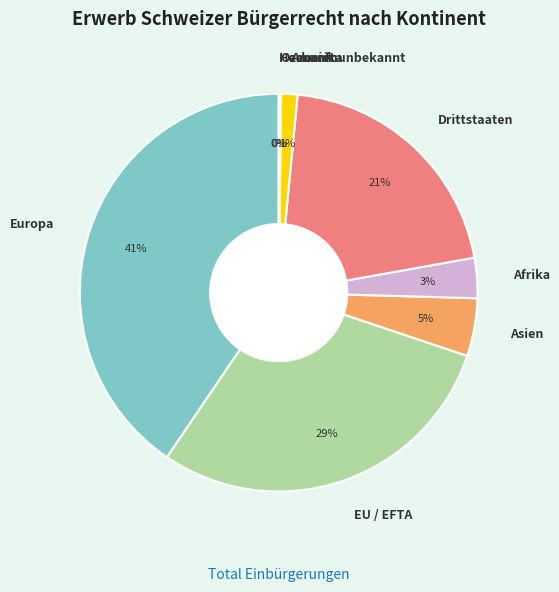

Combined, do Asien and Drittstaaten account for over 50%?

No